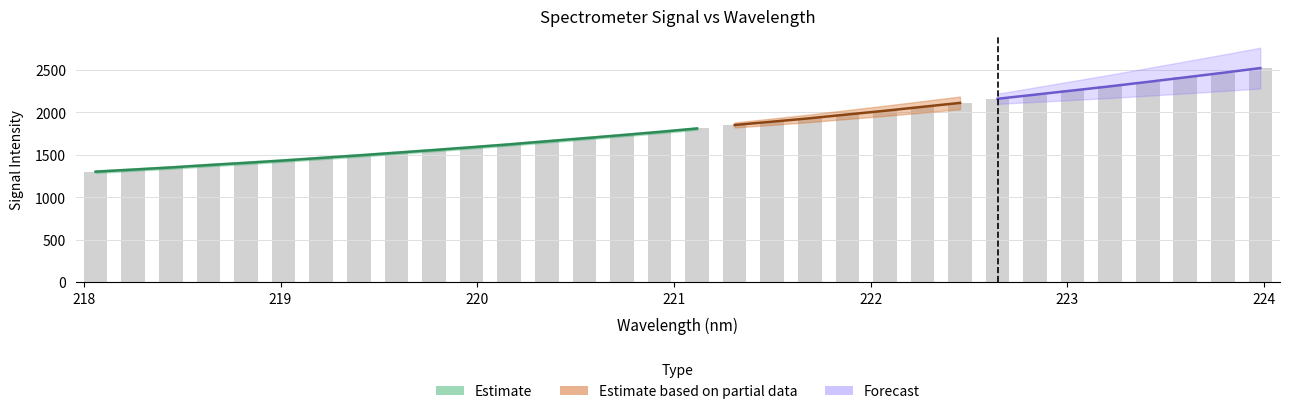

What is the average value?

1831.5